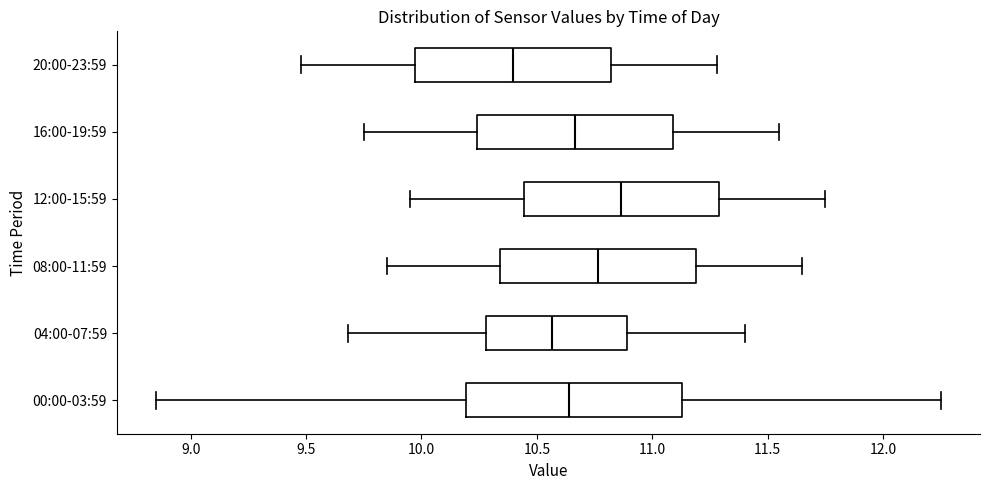

Where is the right edge of the box for 00:00-03:59 on the x-axis? The values are not printed on the chart, so give them approximately, as read against the axis.

11.15